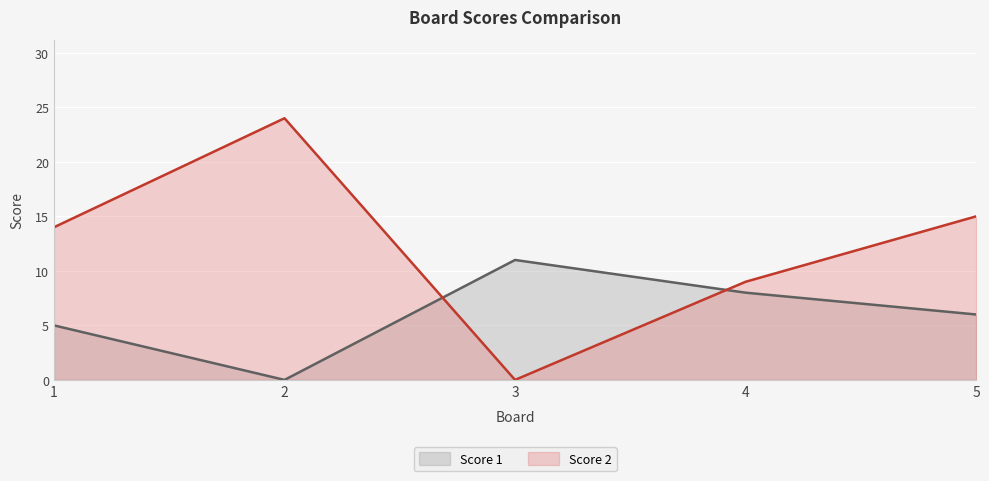

True or false: Score 2 has a value of 43 at 2.

False